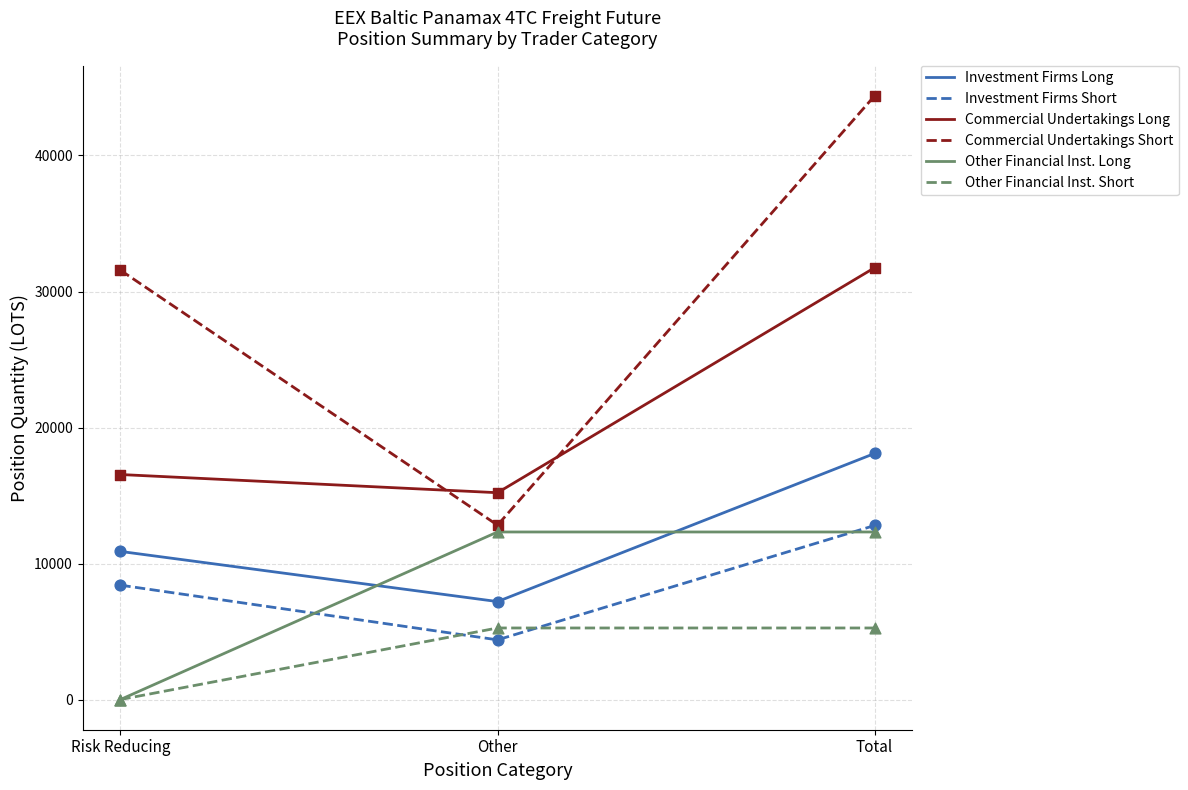

What is the total value across all series at Risk Reducing?

67410.4